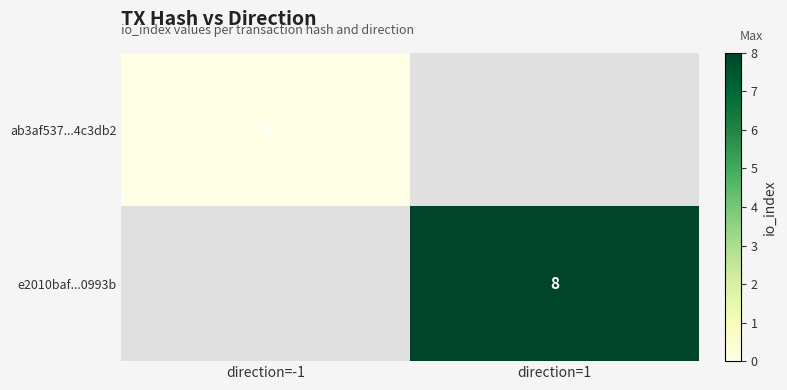

What is the greatest value displayed?

8